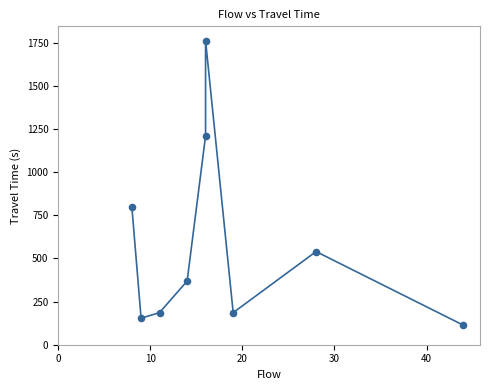

What Y value in the scatter plot is closest to 938?

798